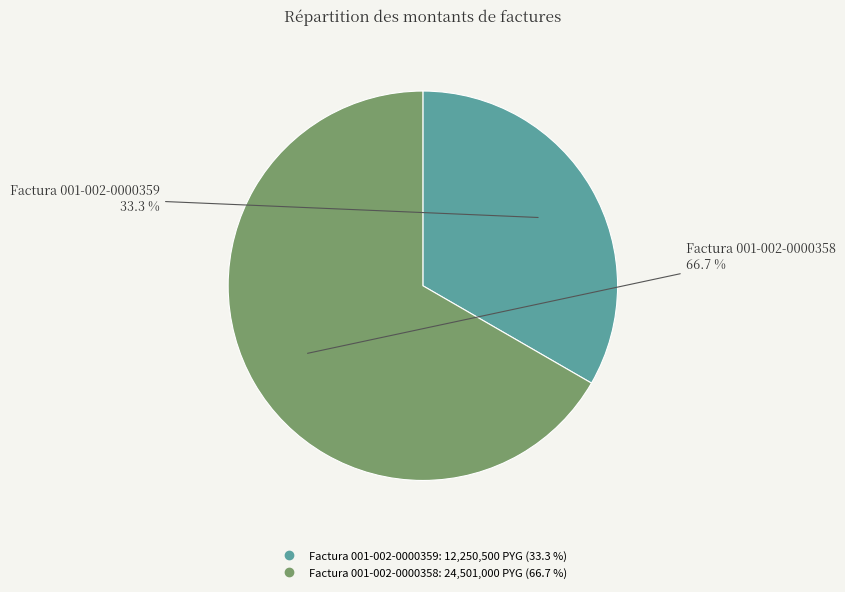

What is the ratio of the value at Factura 001-002-0000358 to the value at Factura 001-002-0000359?

2.0